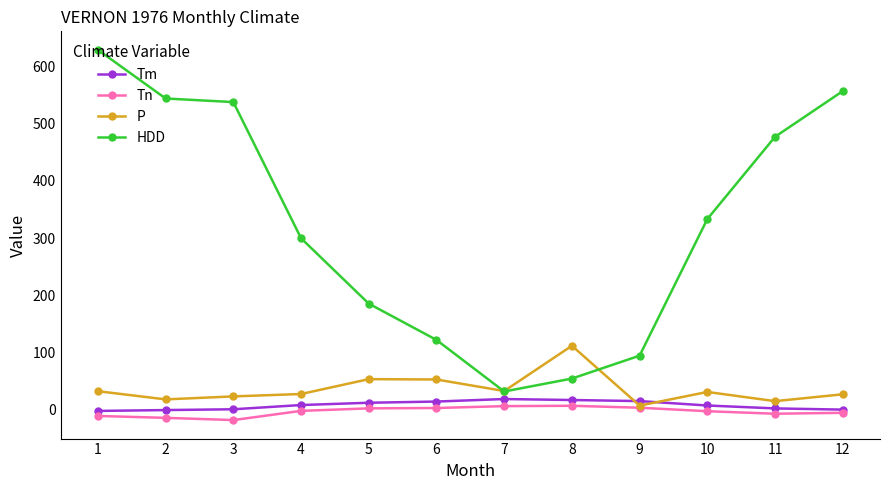

The HDD series shows 522.5 at 10. True or false?

False